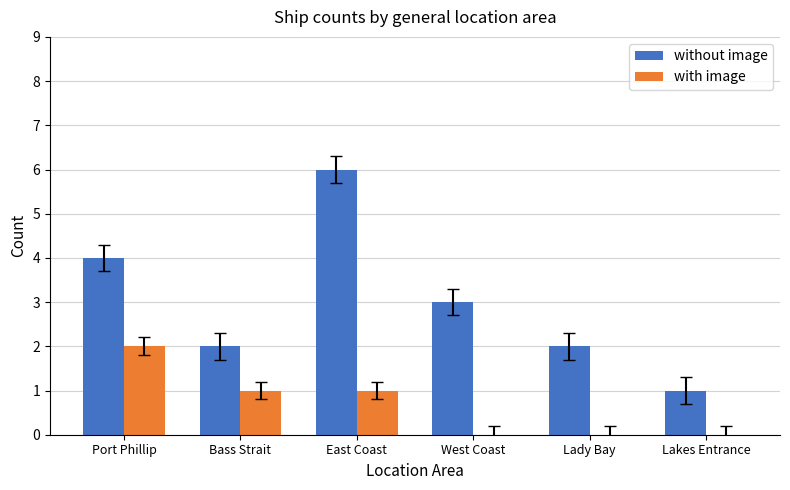

True or false: with image has a value of 1 at Bass Strait.

True